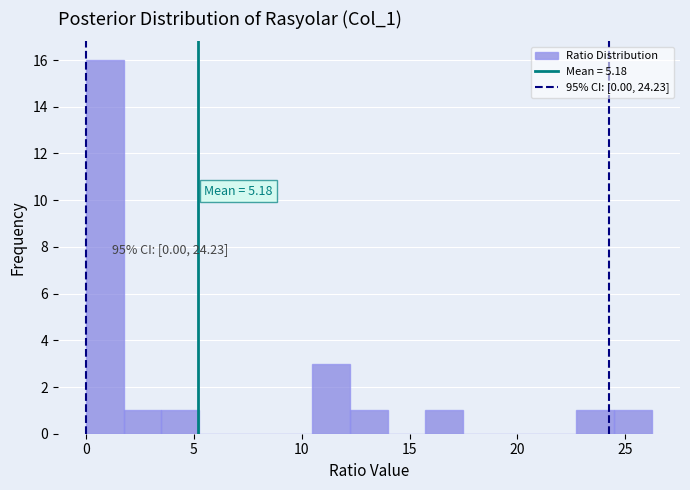

Read against the x-axis, roughly where is the centre of the tallest bar?

1.0